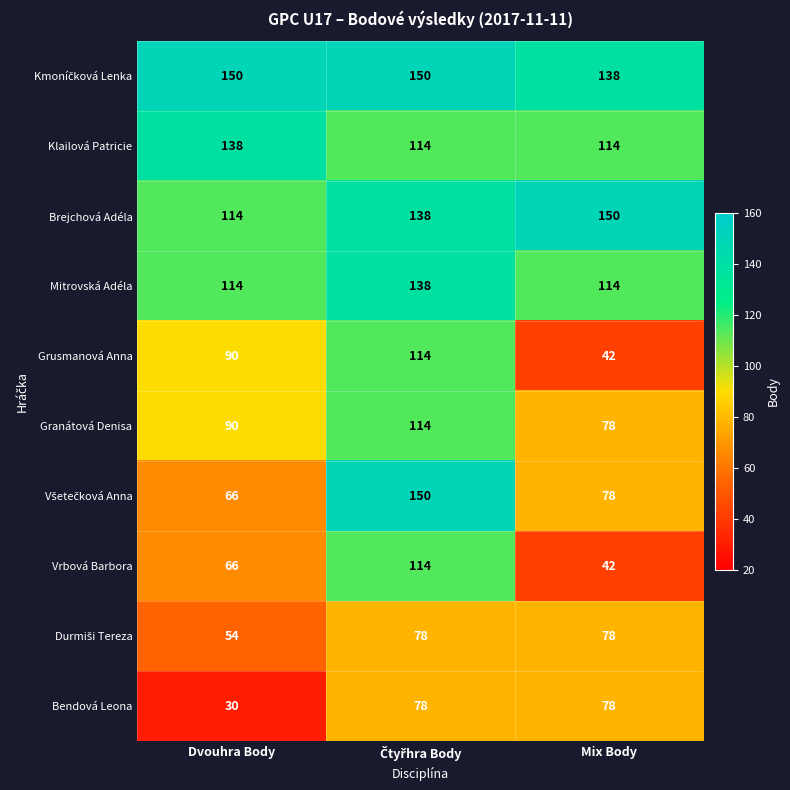

How many series are shown in this chart?

10